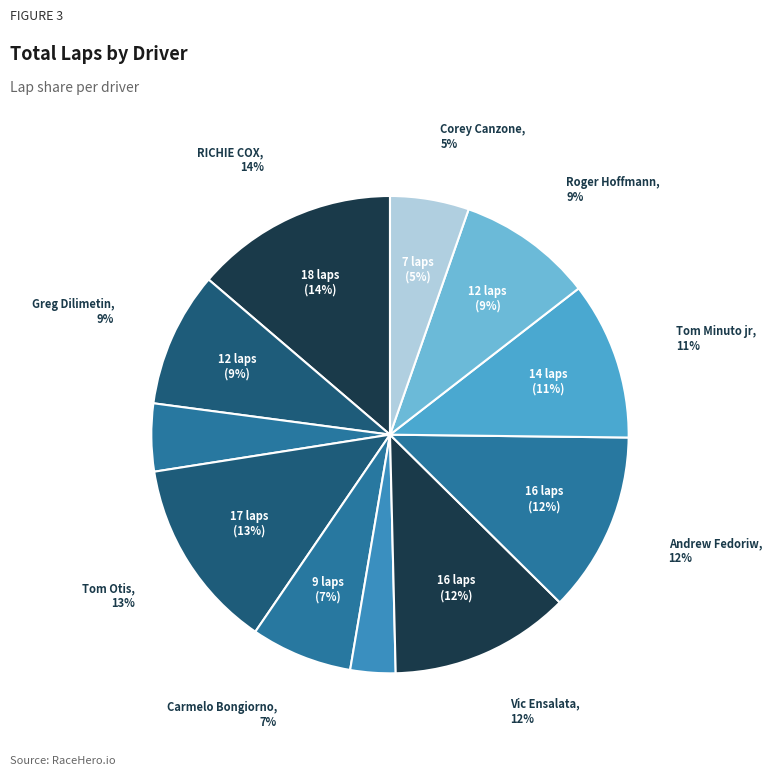

The Carmelo Bongiorno slice represents 7% of the pie. True or false?

True